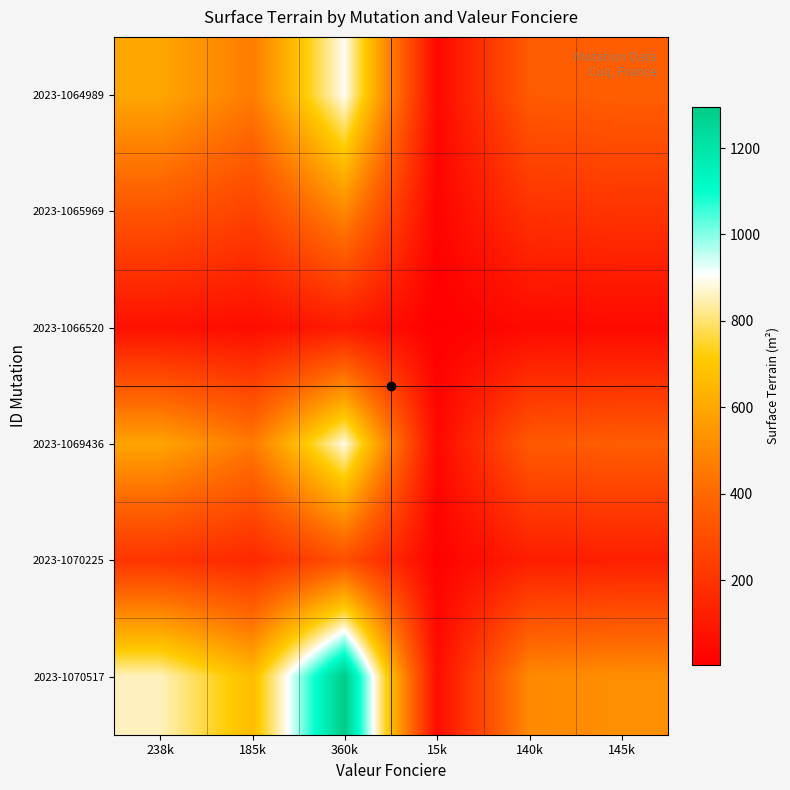

Which series has the largest total across all categories?

2023-1070517